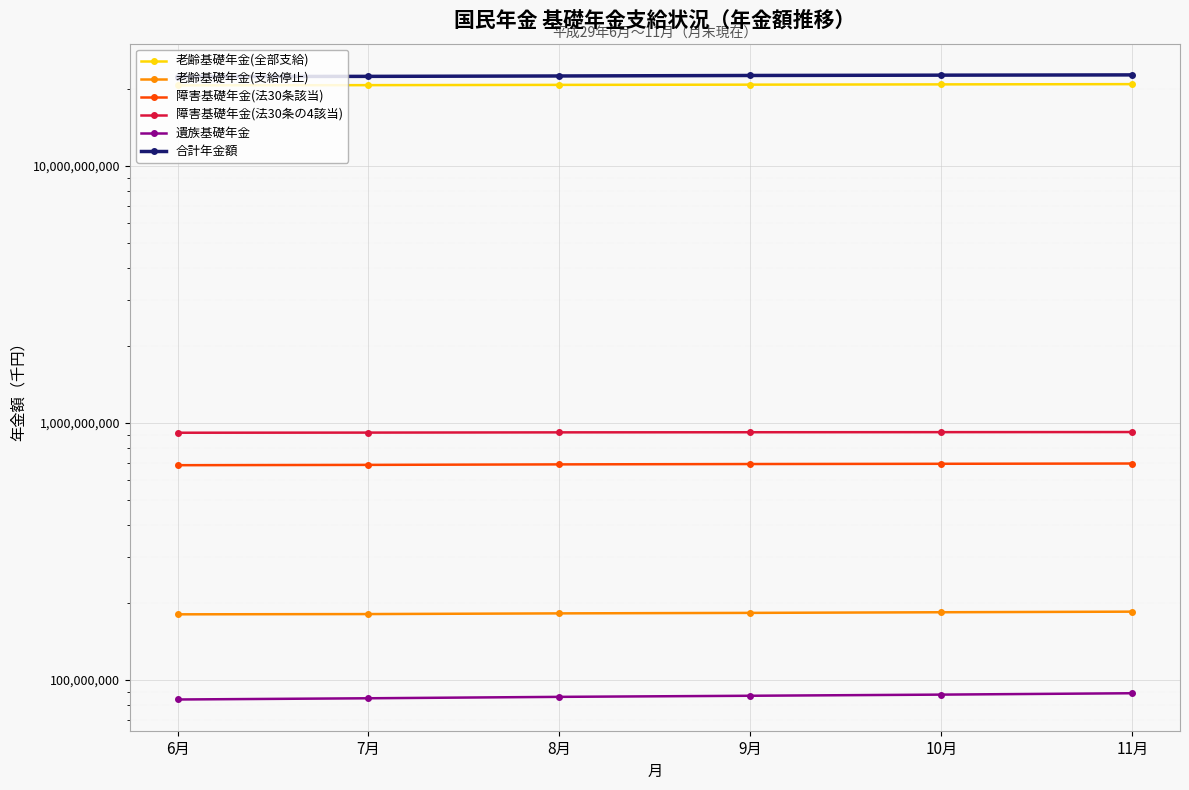

Between 9月 and 10月, which is larger?

10月